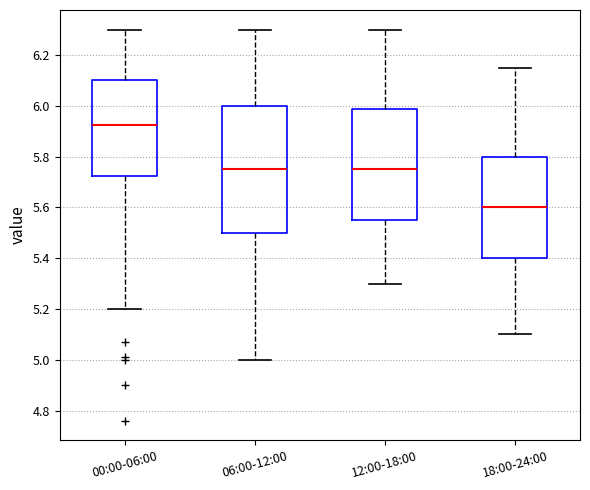

Which box's median line is the lowest?

18:00-24:00